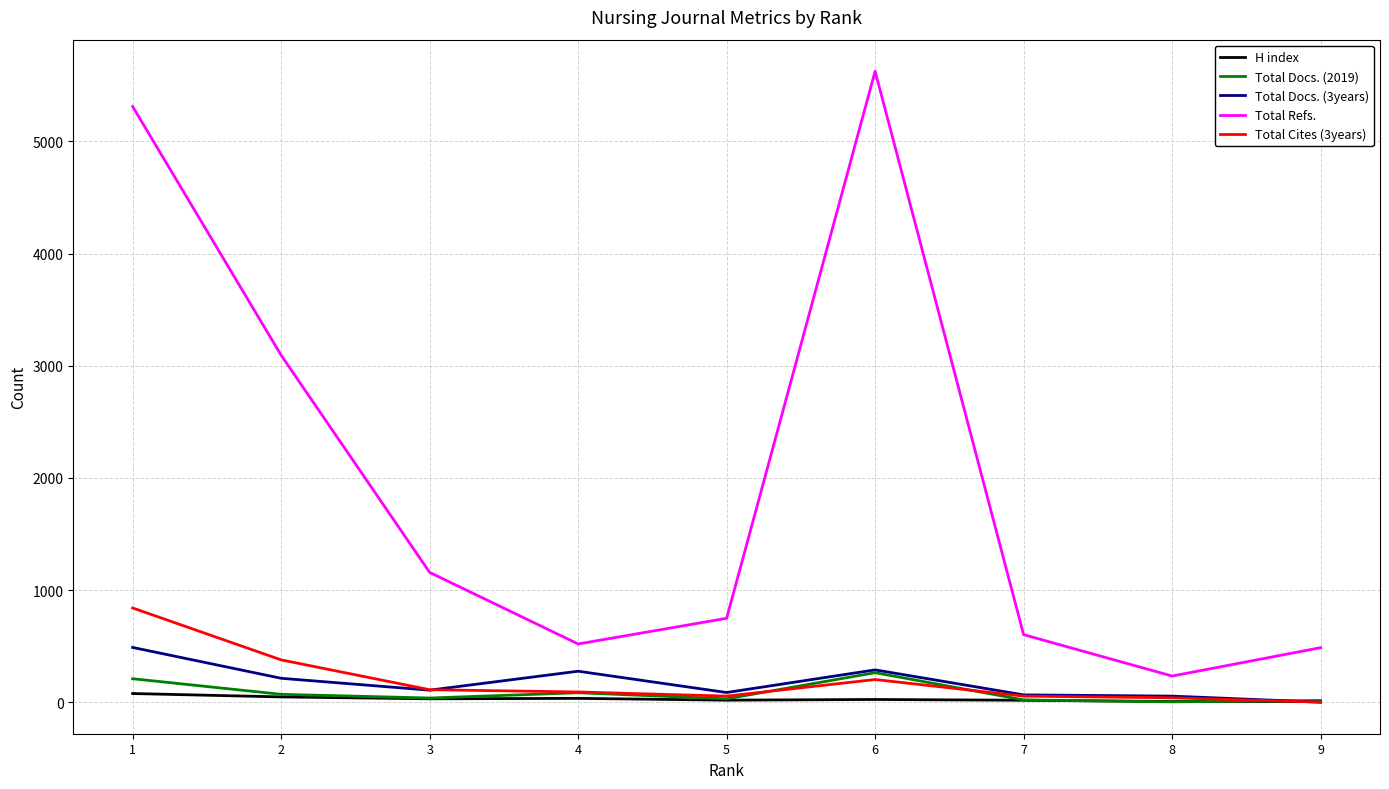

What is the sum of the Total Refs. values at 1 and 6?

10937